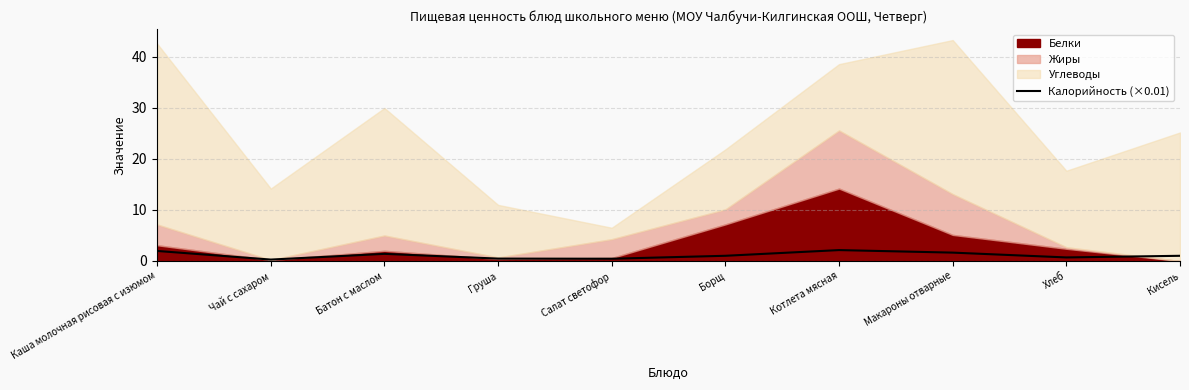

What is the label of the 7th point from the right?

Груша